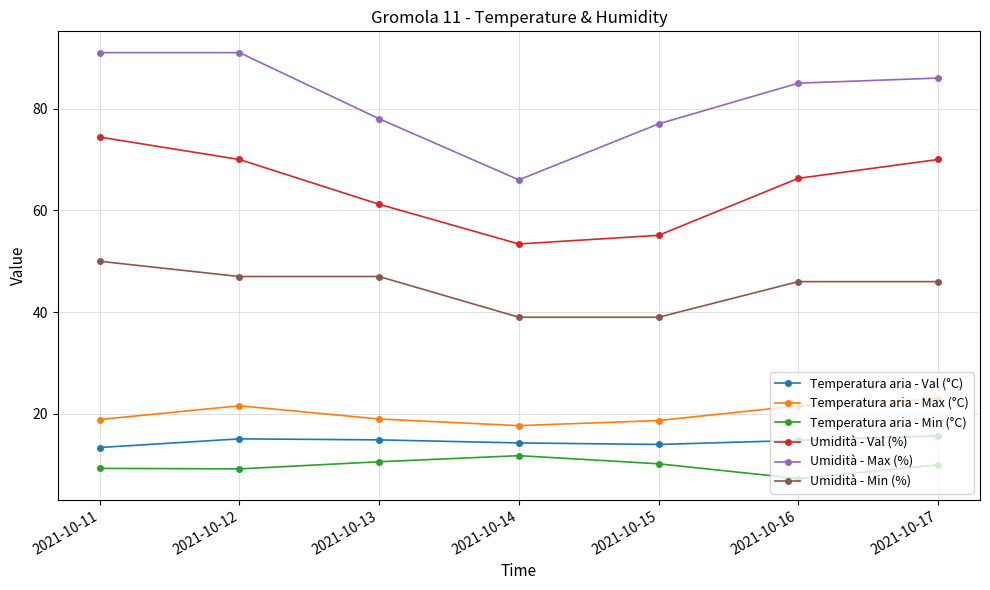

What is the spread (max minus min) of values at 2021-10-15?

66.8